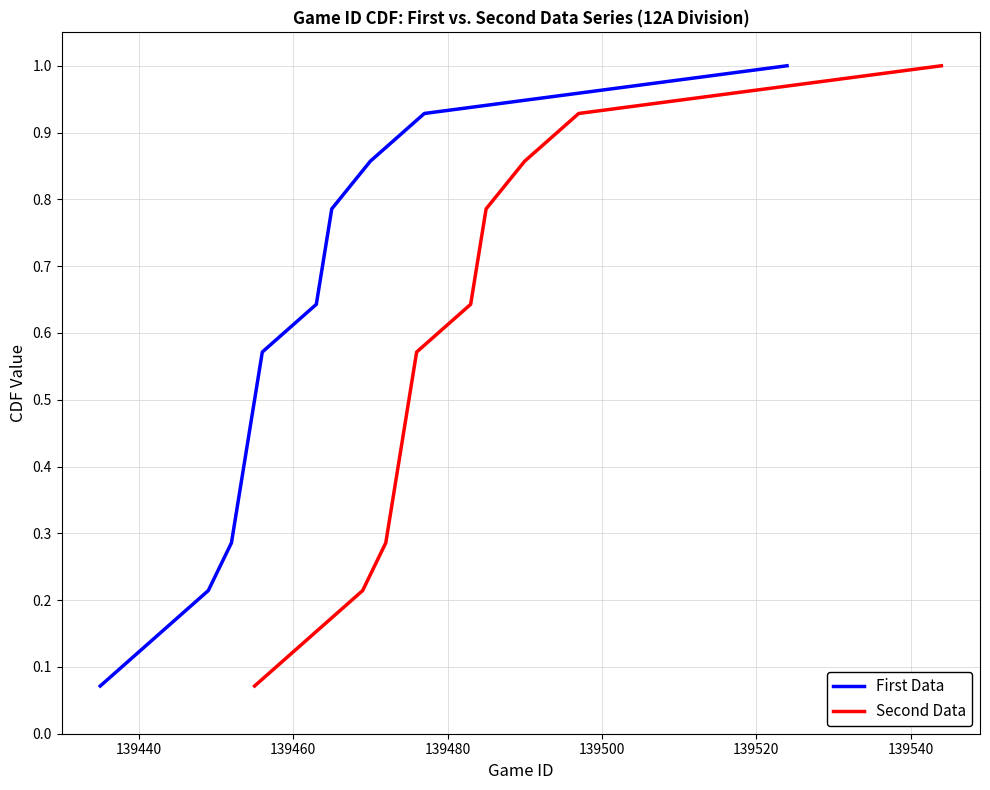

What is the label of the 12th point from the right?

139460